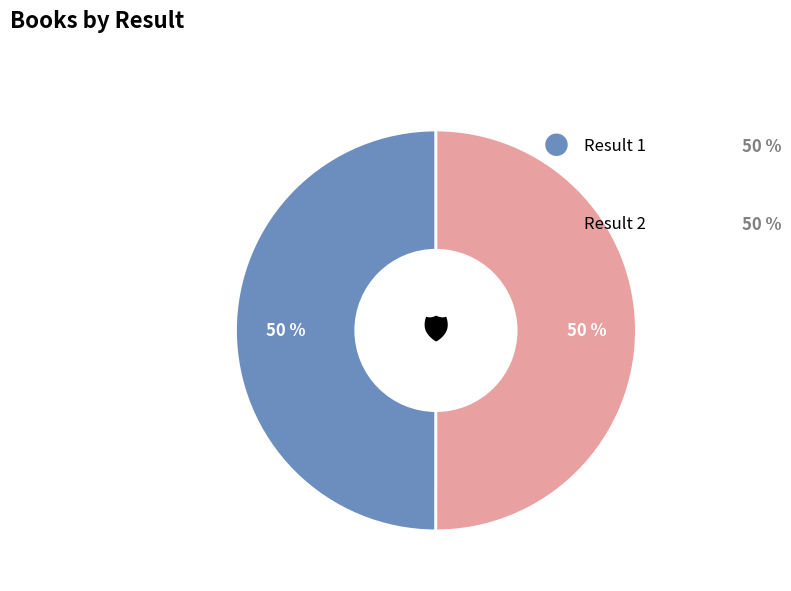

Count the number of slices in the pie.

2